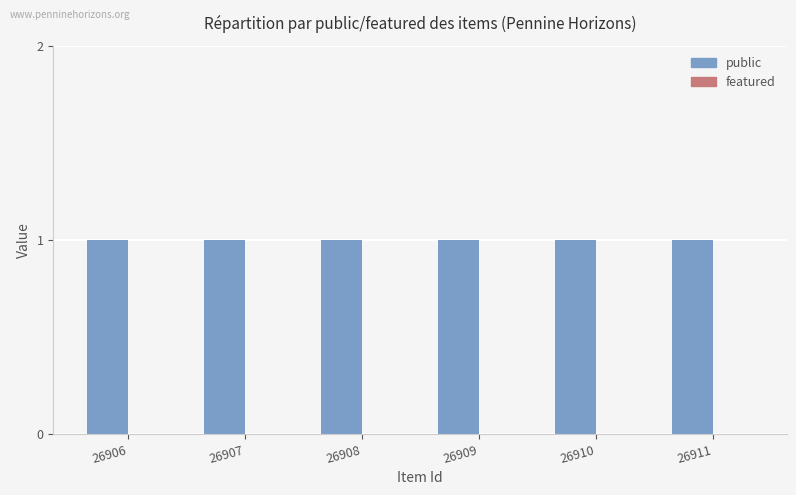

True or false: featured has a value of 0 at 26911.

True